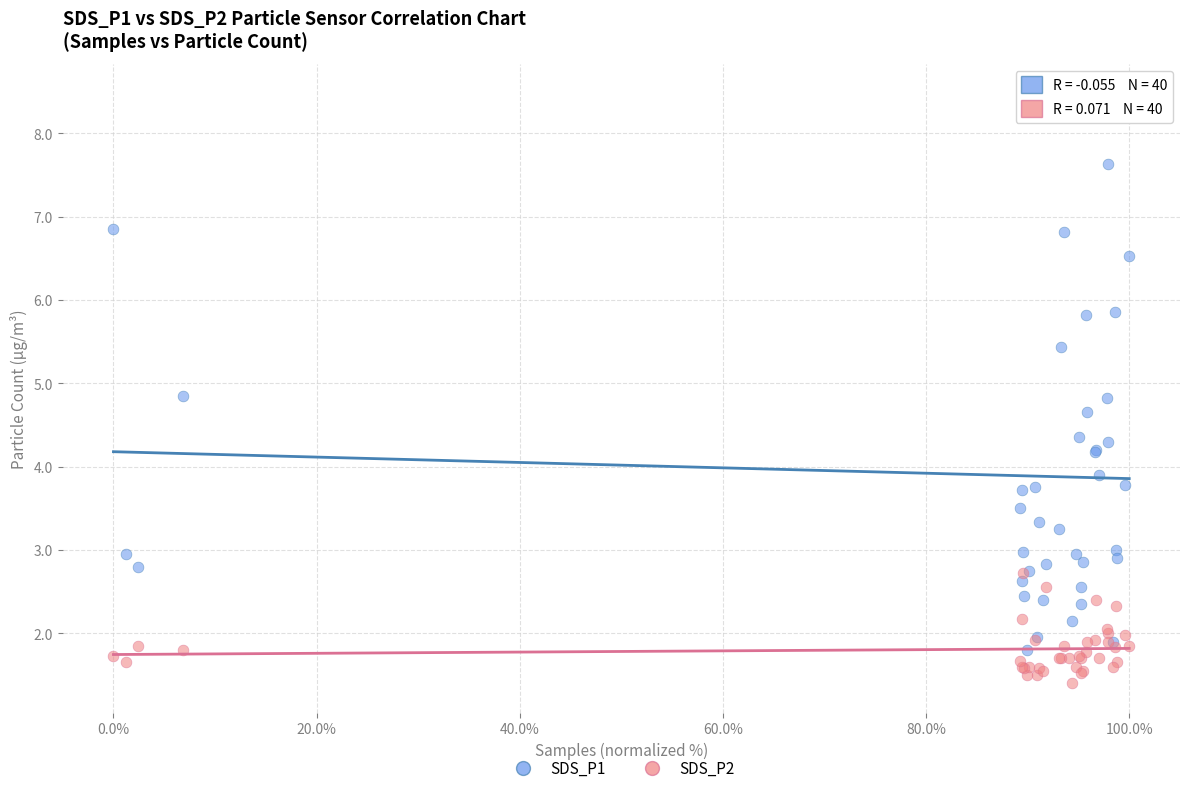

Which series reaches the minimum Y coordinate?

SDS_P2